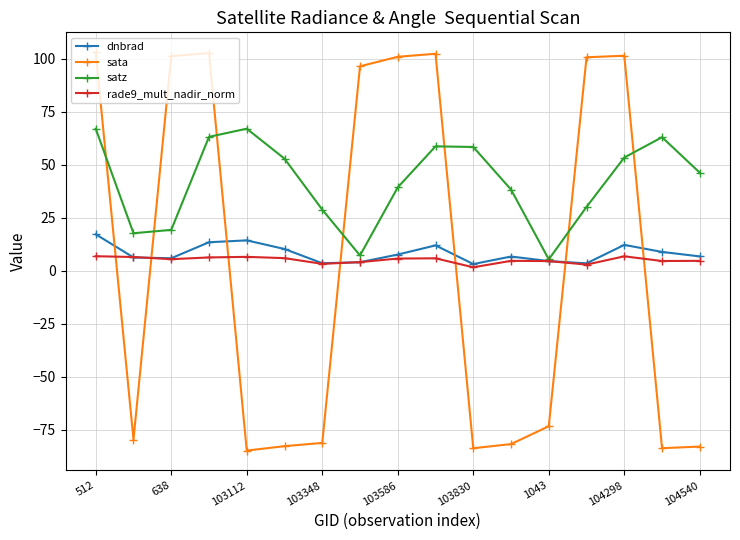

Which series has the largest range (max minus min)?

sata